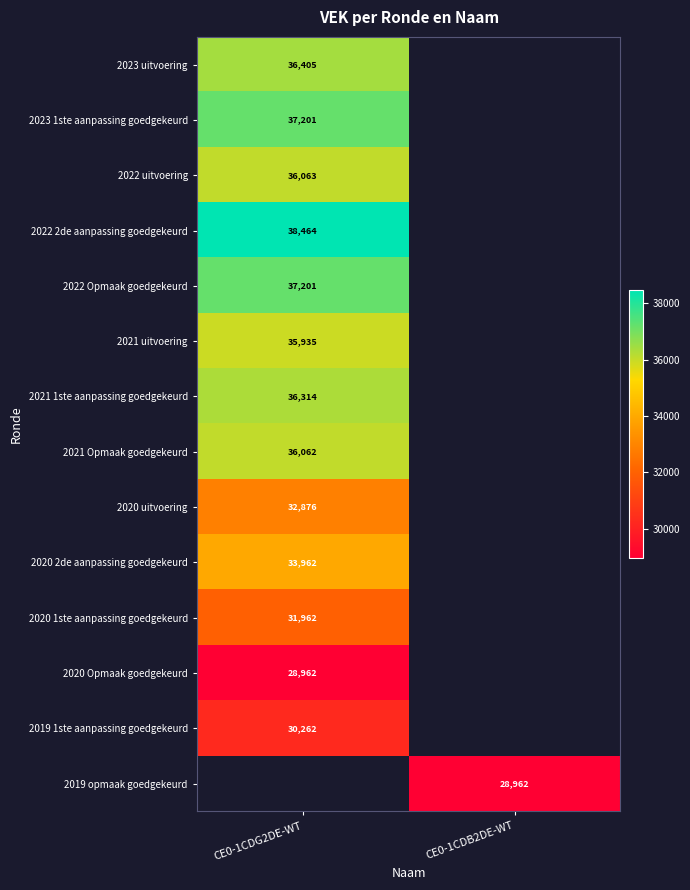

Is it true that 2022 uitvoering equals 36063 at CE0-1CDG2DE-WT?

True